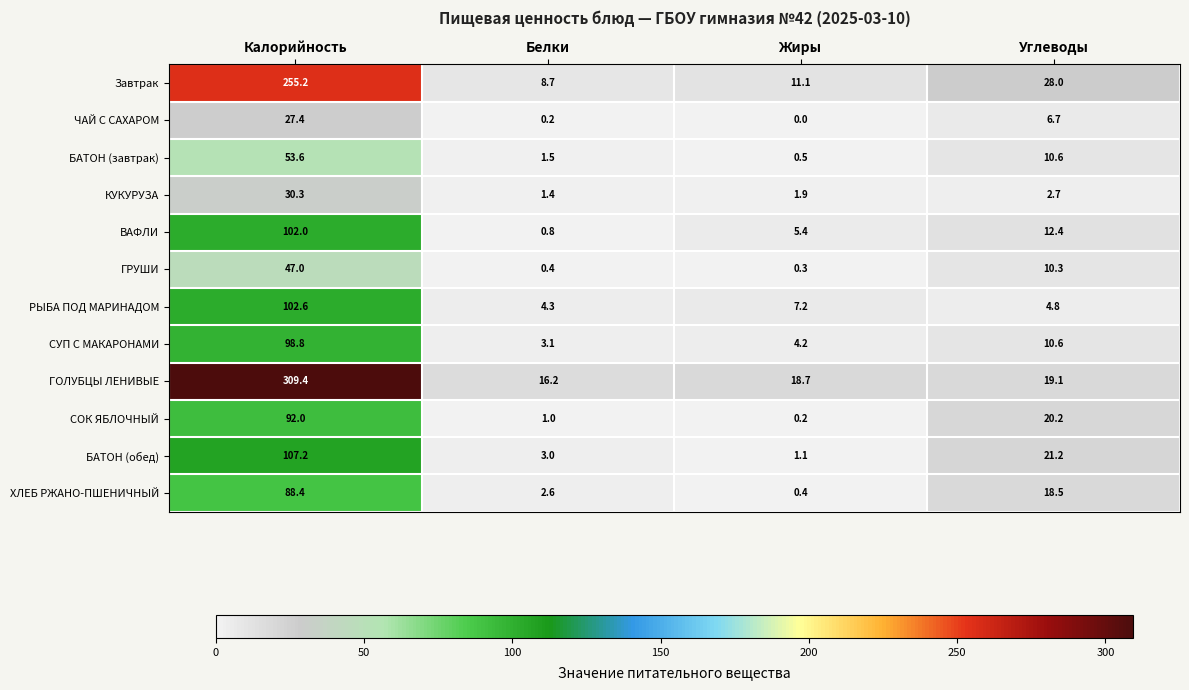

List the labels in order of БАТОН (обед) value, smallest first.

Жиры, Белки, Углеводы, Калорийность